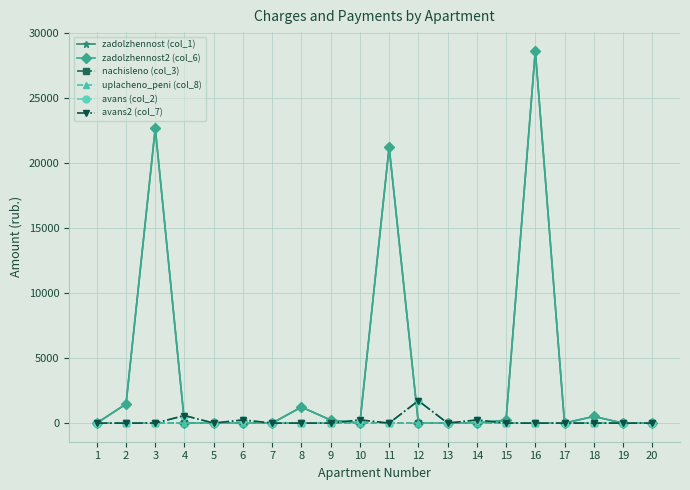

Is this an area chart (filled region under the line)?

No